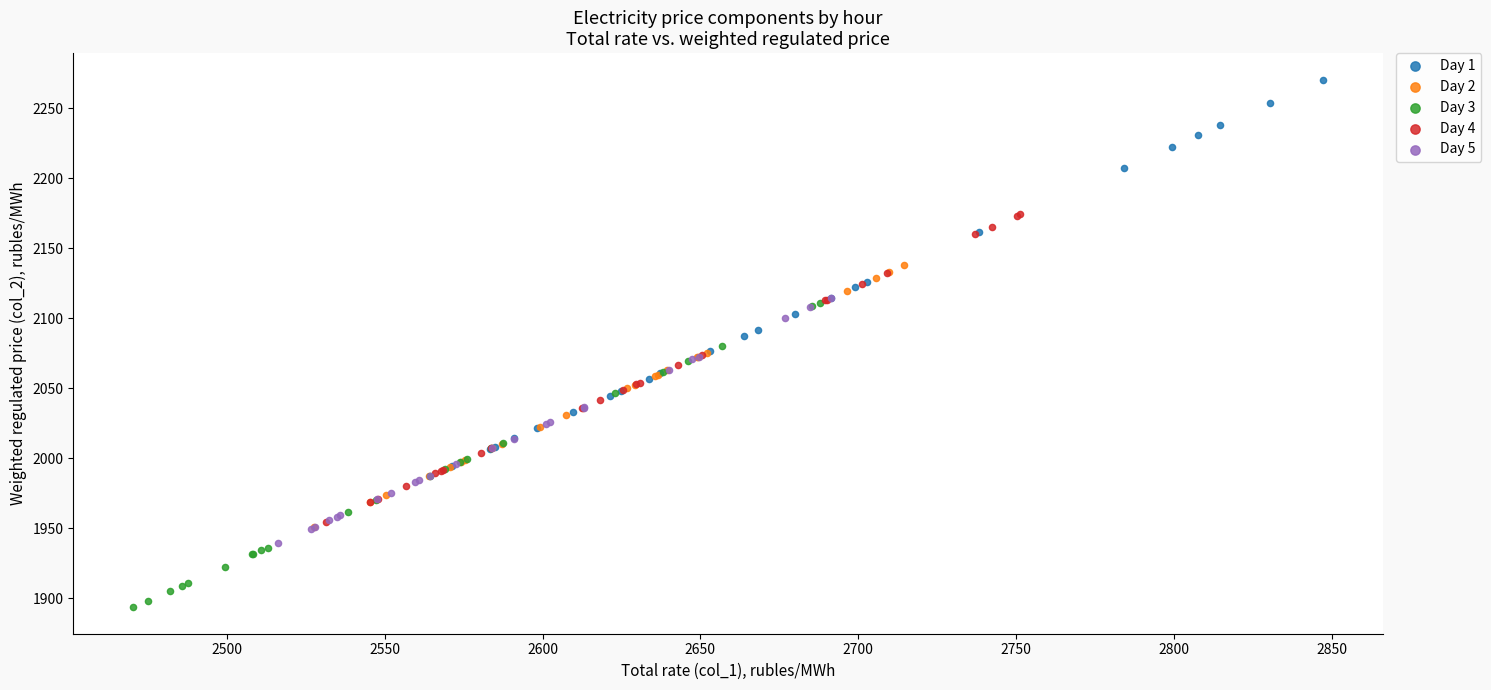

Which series contains the highest Y value?

Day 1